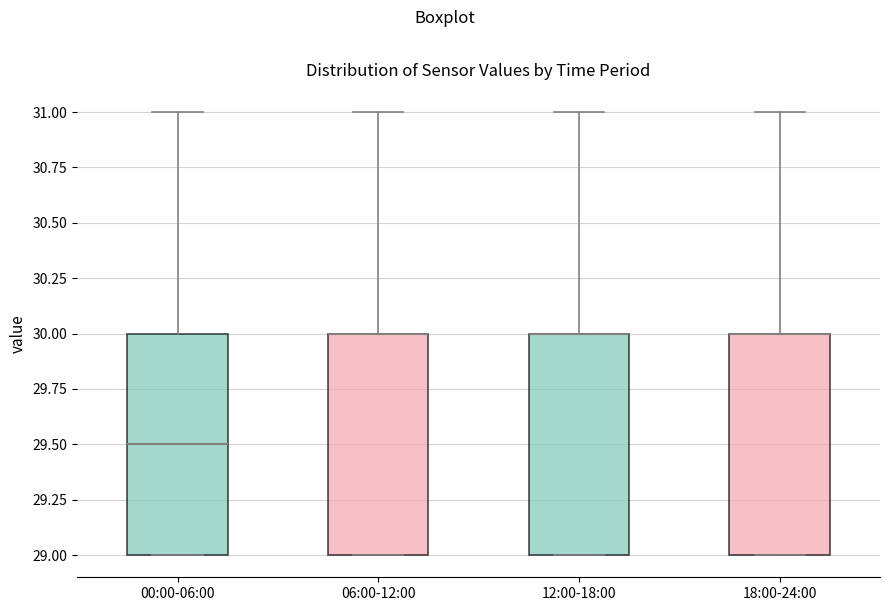

Reading left to right, transcribe this box plot: for each box, give where its median line is, the range the box spans, and where its two whiskers end, as read against the y-axis. The values are not printed on the chart, so give them approximately, as read against the axis.

00:00-06:00: median 29.5, box 29.0 to 30.0, whiskers 29.0 to 31.0
06:00-12:00: median 30.0 (drawn on the box's upper edge), box 29.0 to 30.0, whiskers 29.0 to 31.0
12:00-18:00: median 30.0 (drawn on the box's upper edge), box 29.0 to 30.0, whiskers 29.0 to 31.0
18:00-24:00: median 30.0 (drawn on the box's upper edge), box 29.0 to 30.0, whiskers 29.0 to 31.0